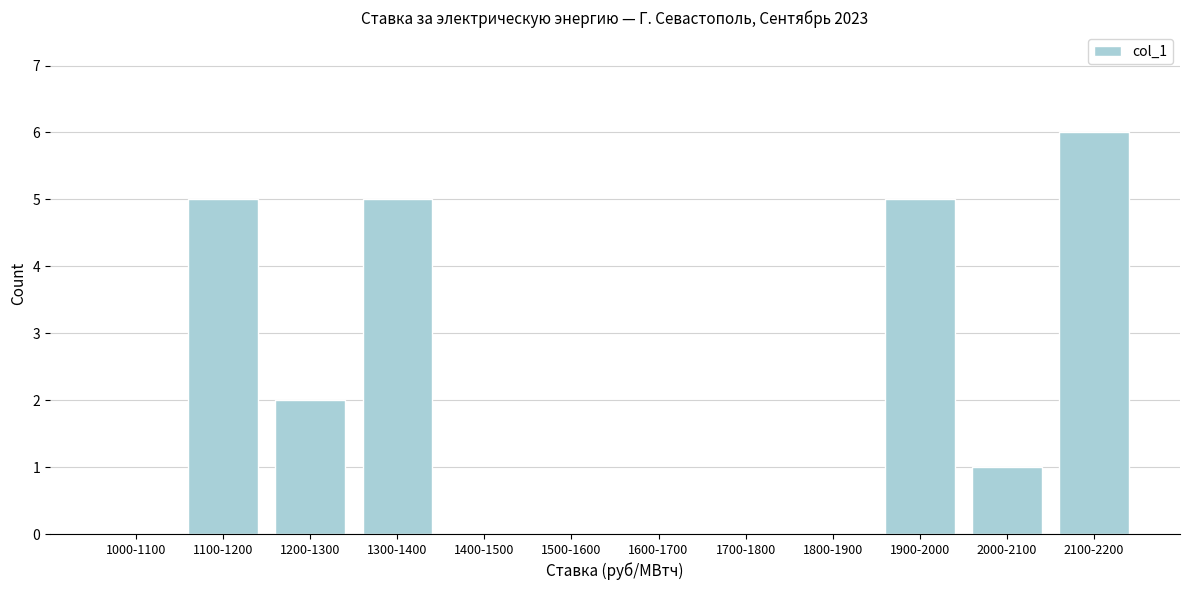

Reading right to left, transcribe all the data shown in this chart.

2100-2200=6	2000-2100=1	1900-2000=5	1800-1900=0	1700-1800=0	1600-1700=0	1500-1600=0	1400-1500=0	1300-1400=5	1200-1300=2	1100-1200=5	1000-1100=0